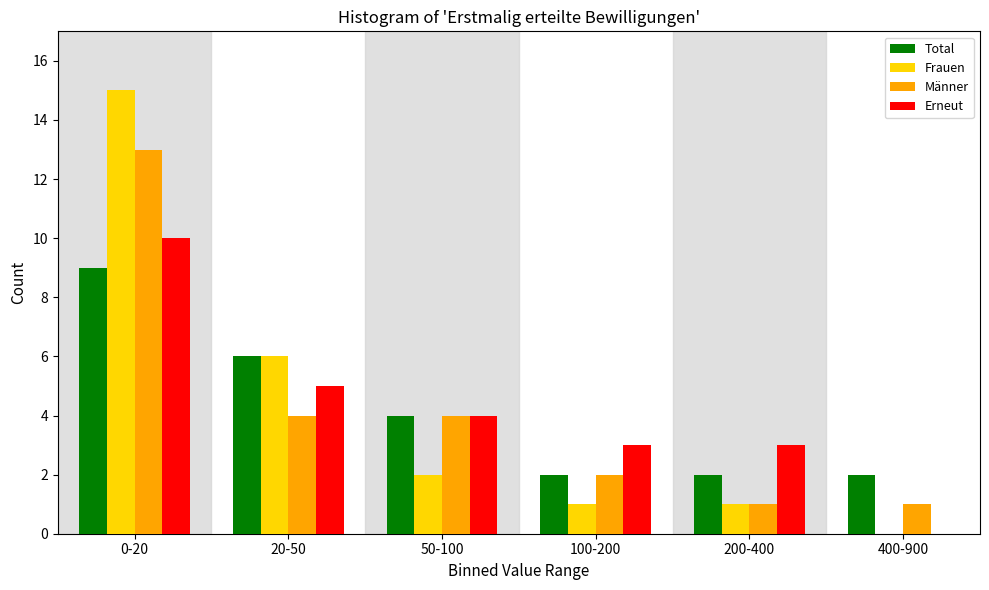

Reading right to left, what are all the values shown in this chart?

Total: 400-900=2	200-400=2	100-200=2	50-100=4	20-50=6	0-20=9
Frauen: 400-900=0	200-400=1	100-200=1	50-100=2	20-50=6	0-20=15
Männer: 400-900=1	200-400=1	100-200=2	50-100=4	20-50=4	0-20=13
Erneut: 400-900=0	200-400=3	100-200=3	50-100=4	20-50=5	0-20=10